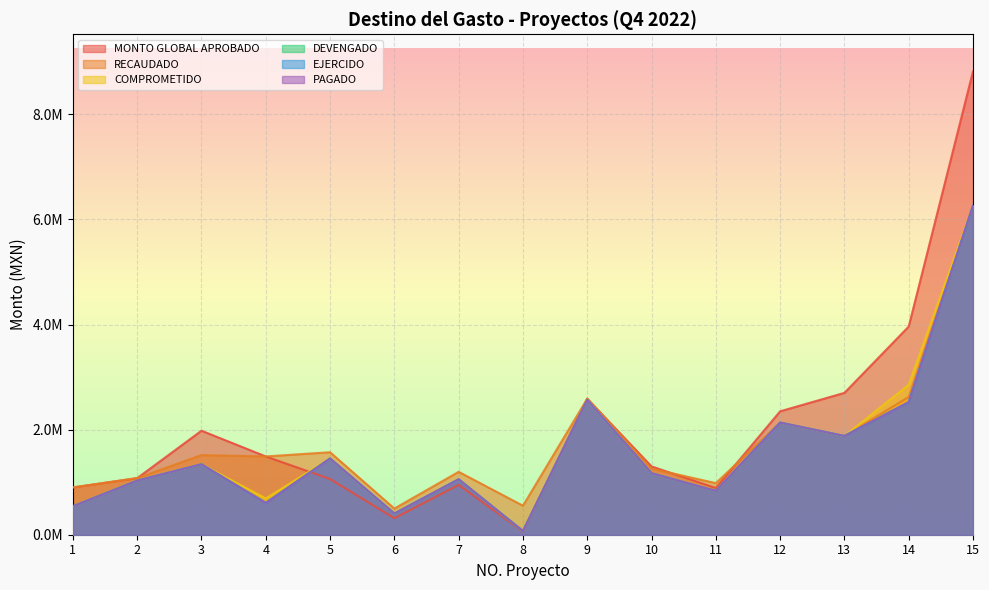

Read the RECAUDADO value at 4.

1489673.7